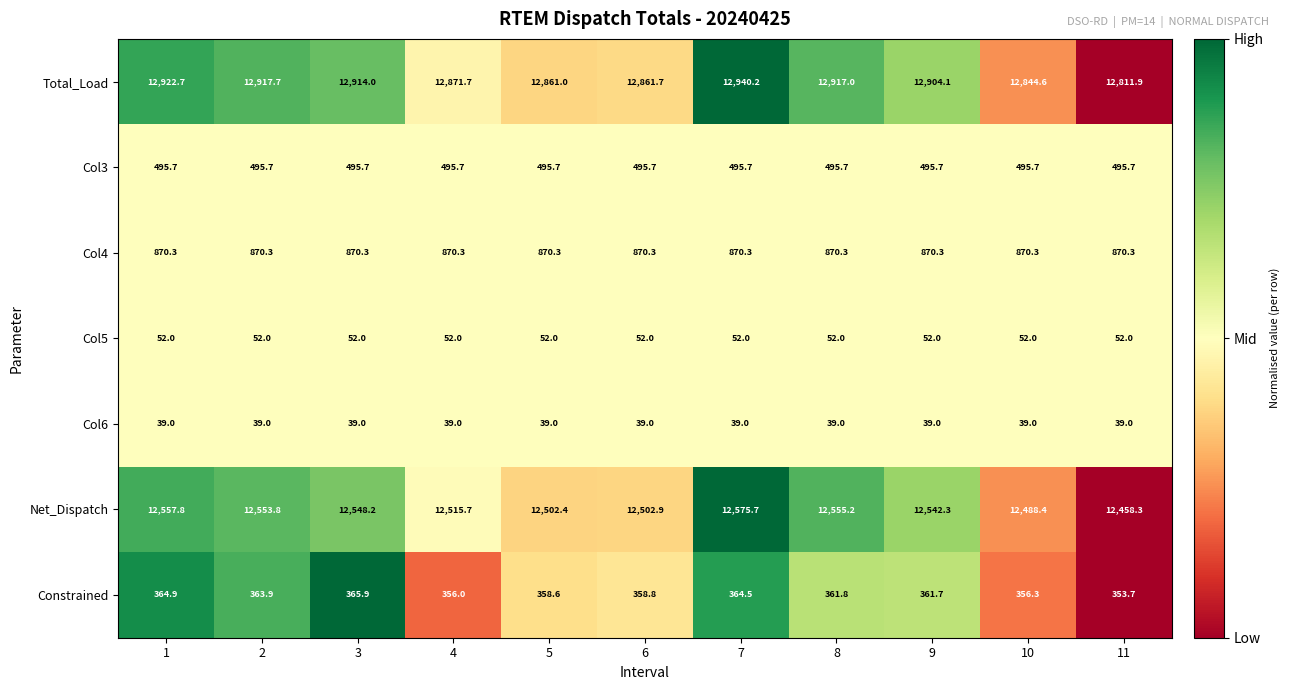

What is the maximum value for Col3?

495.7